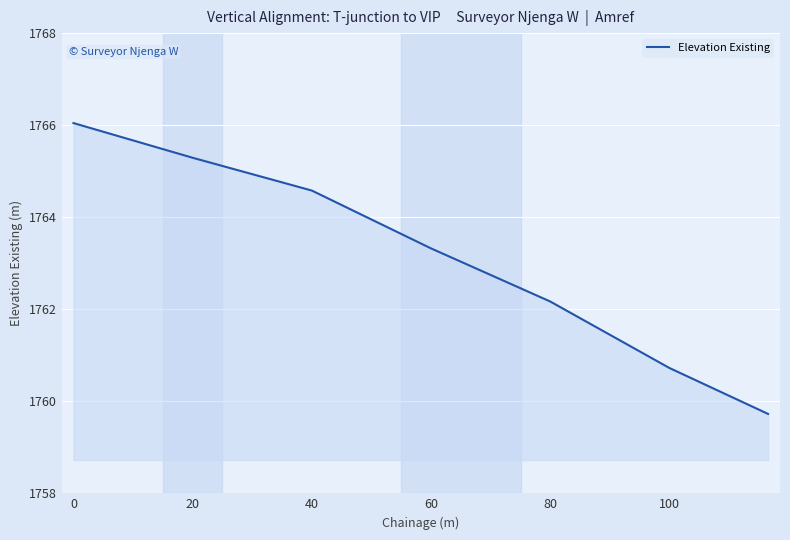

What is the smallest value displayed?

1759.7